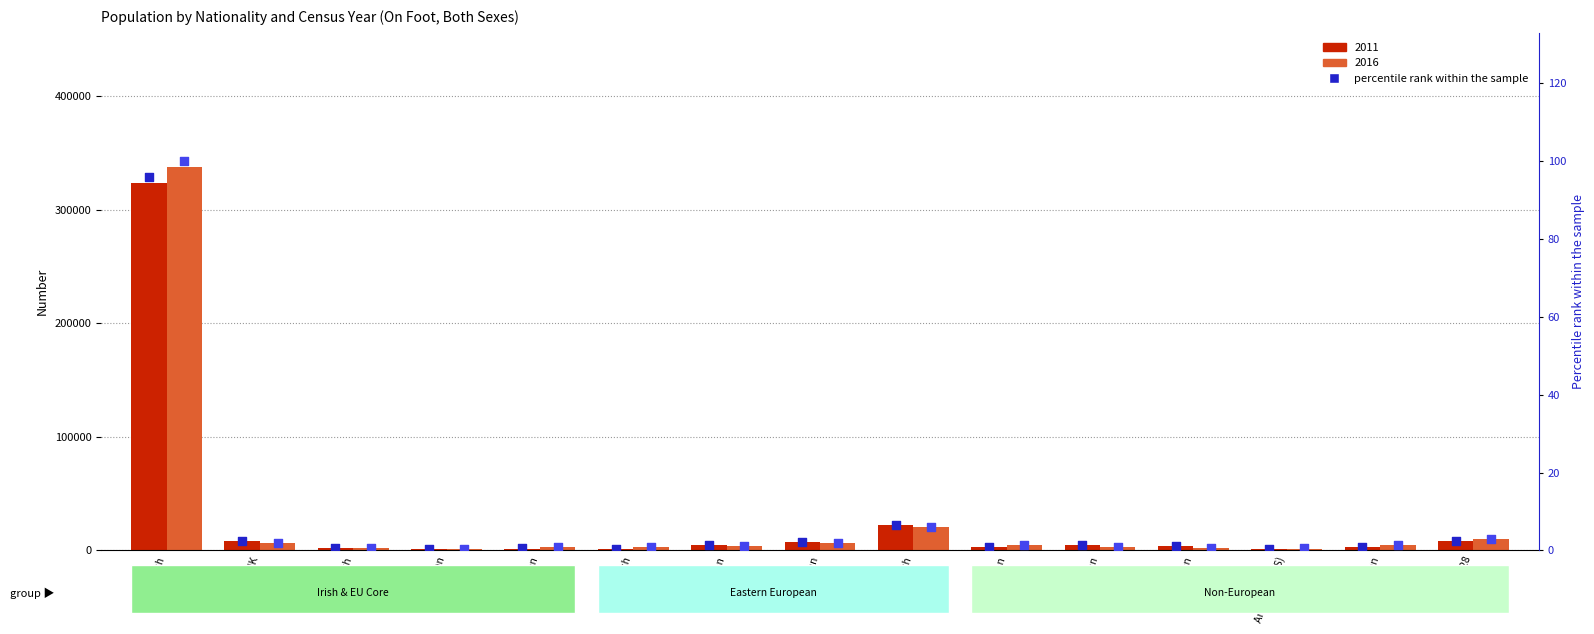

At which category is the sum across all series the highest?

Irish